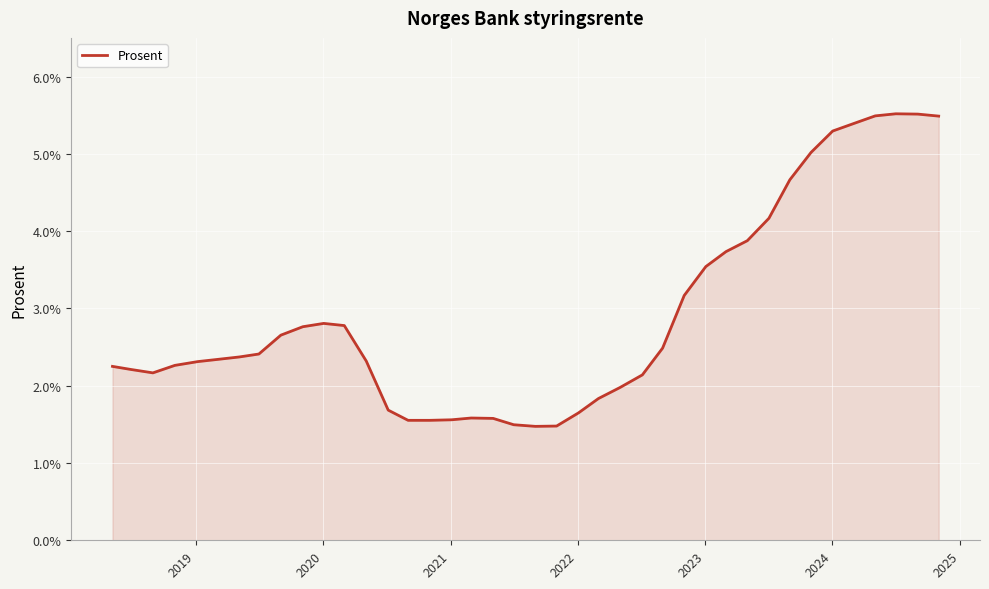

What is the difference between the maximum and minimum values?

4.0